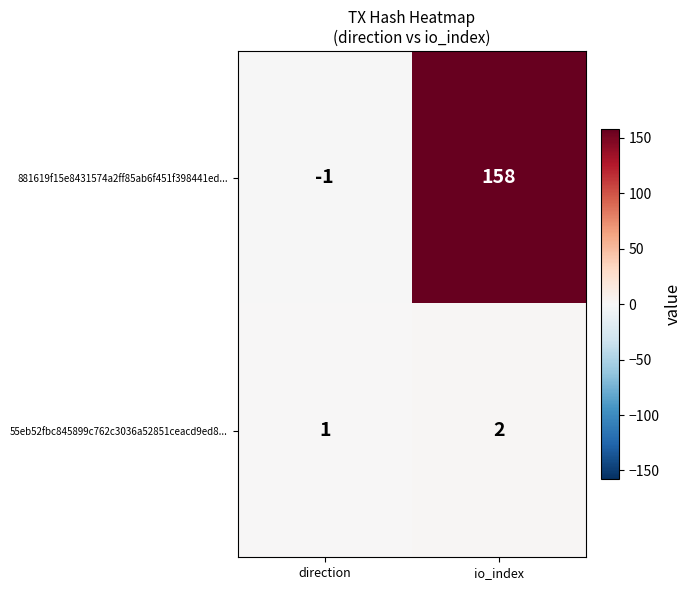

The 55eb52fbc845899c762c3036a52851ceacd9ed8... series shows 3 at io_index. True or false?

False